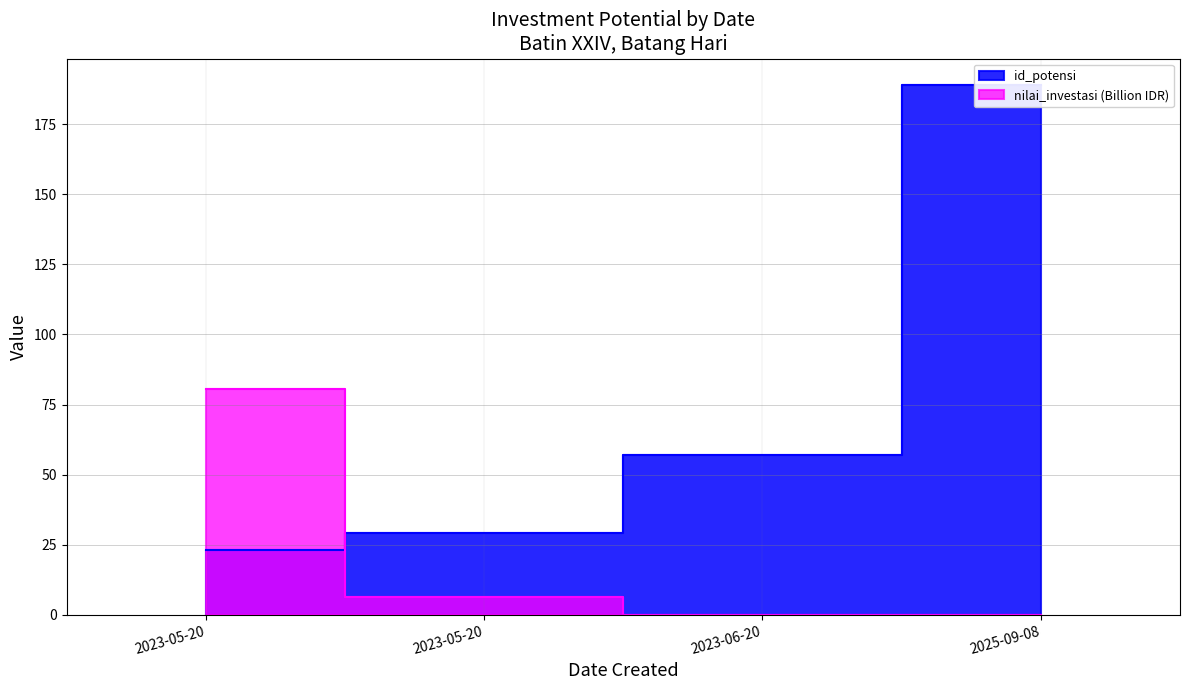

True or false: id_potensi and nilai_investasi cross at least once.

True